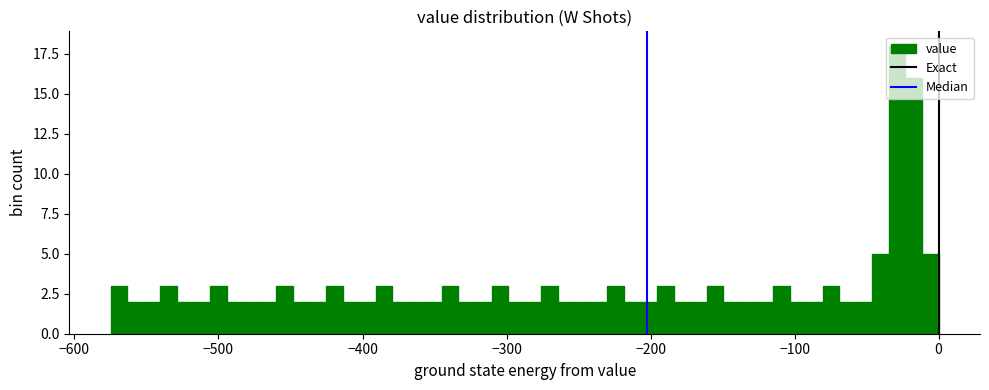

Read against the x-axis, roughly where is the centre of the tallest bar?

-30